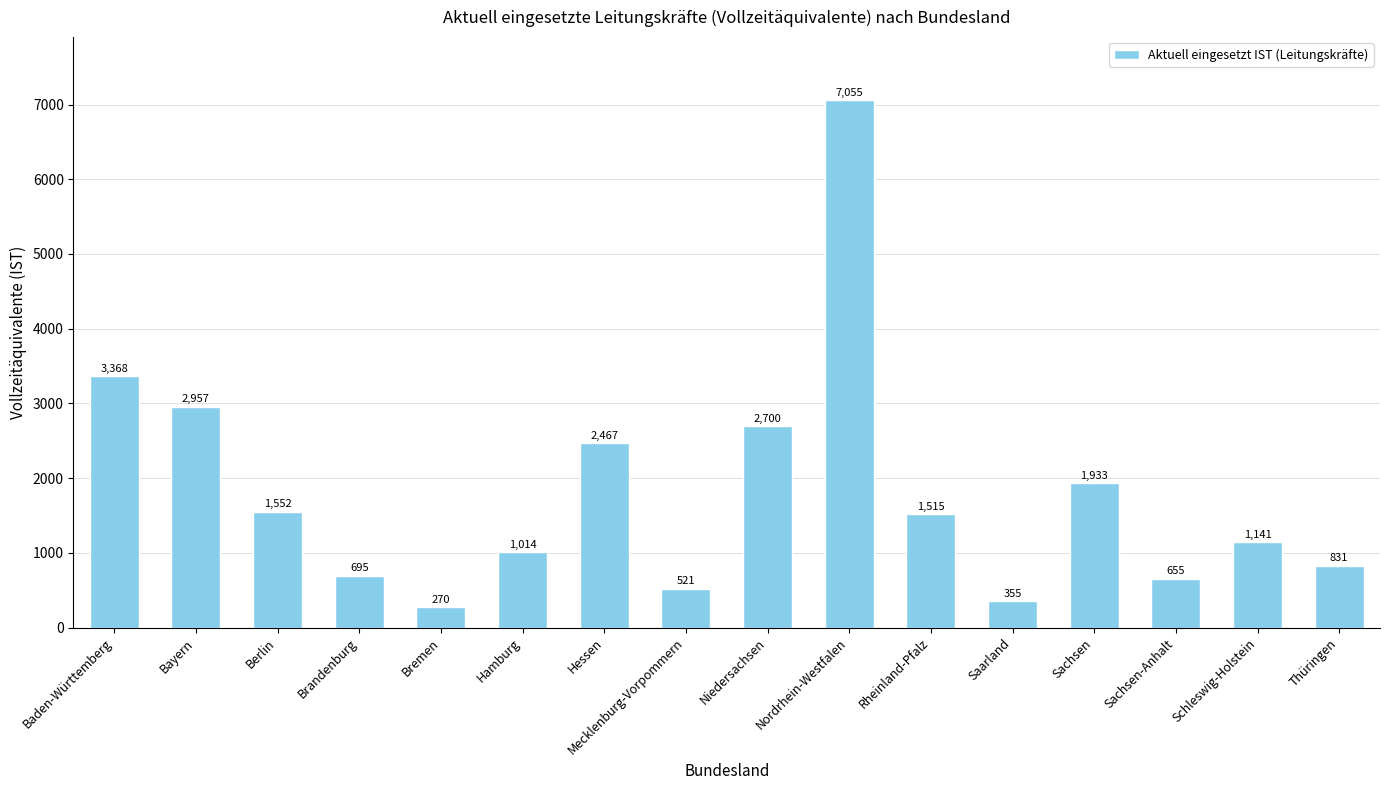

List the labels in order of value, largest first.

Nordrhein-Westfalen, Baden-Württemberg, Bayern, Niedersachsen, Hessen, Sachsen, Berlin, Rheinland-Pfalz, Schleswig-Holstein, Hamburg, Thüringen, Brandenburg, Sachsen-Anhalt, Mecklenburg-Vorpommern, Saarland, Bremen